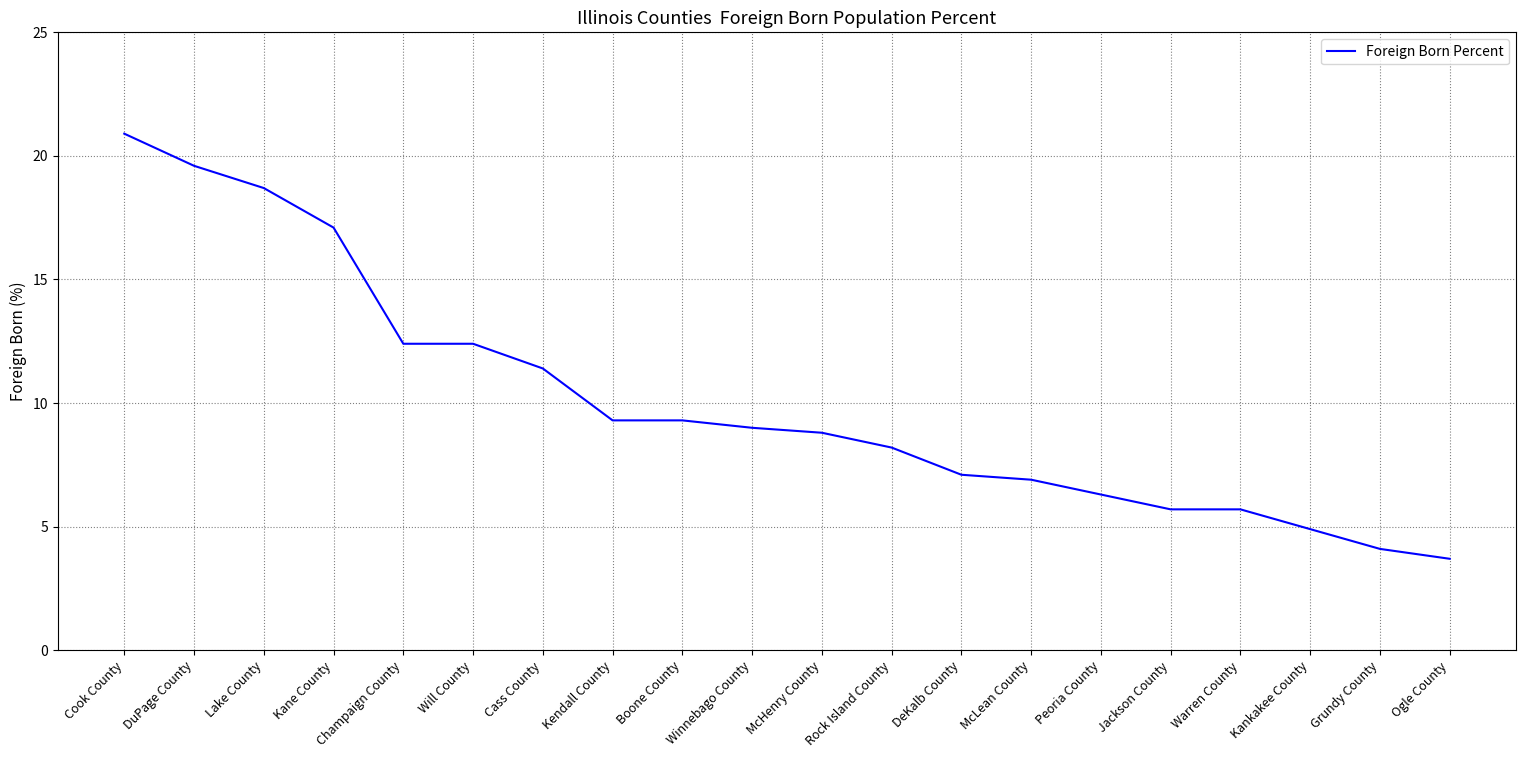

What is the sum of the values at Will County and Cass County?

23.8